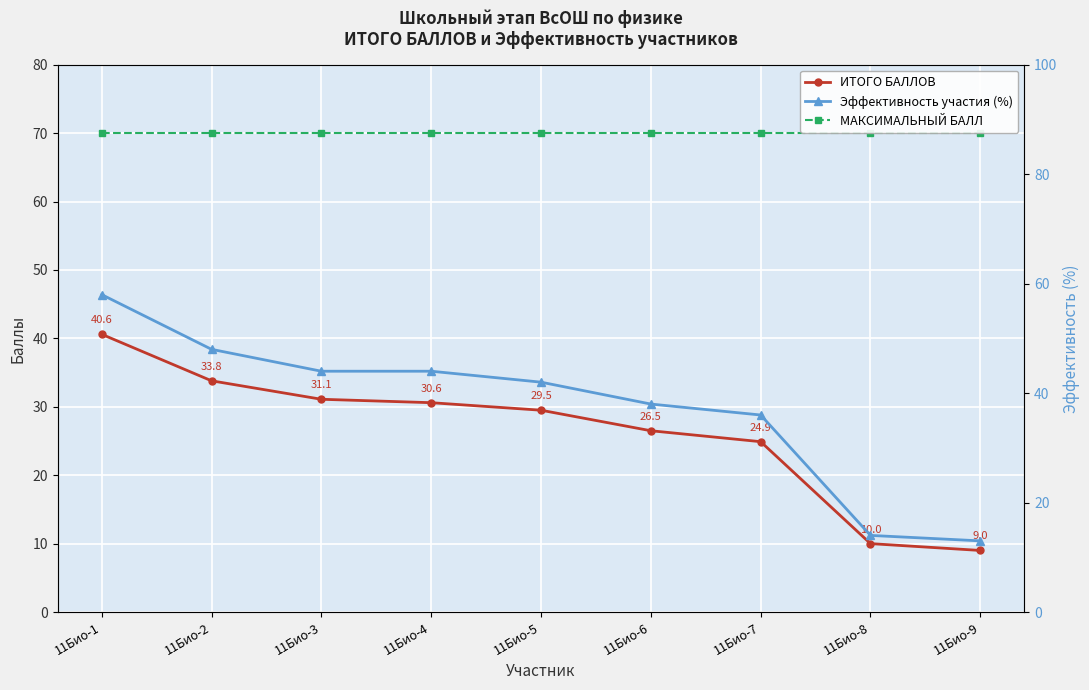

At how many categories does at least one series exceed 21?

9